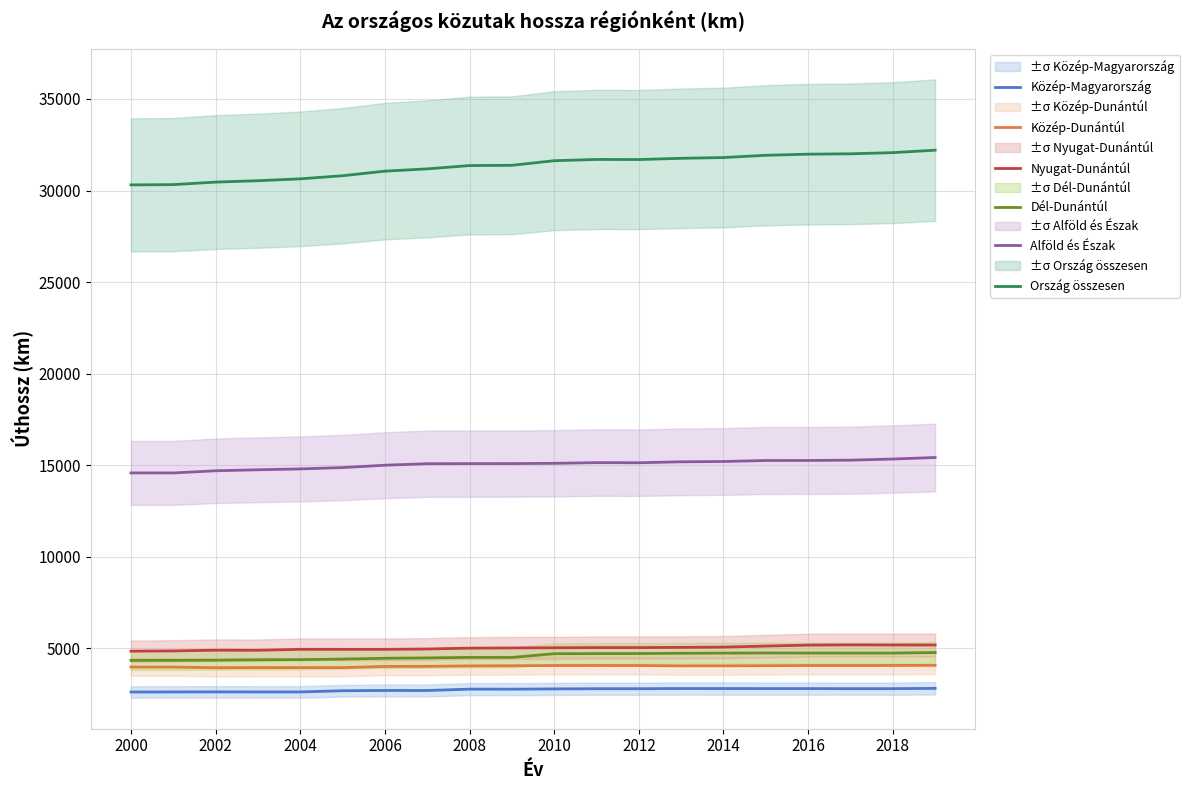

At how many categories does at least one series exceed 12839?

20